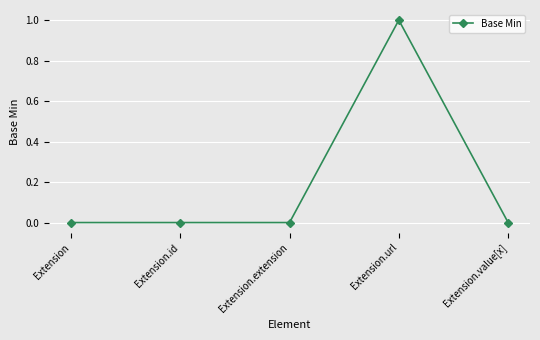

Reading left to right, transcribe all the data shown in this chart.

0	0	0	1	0